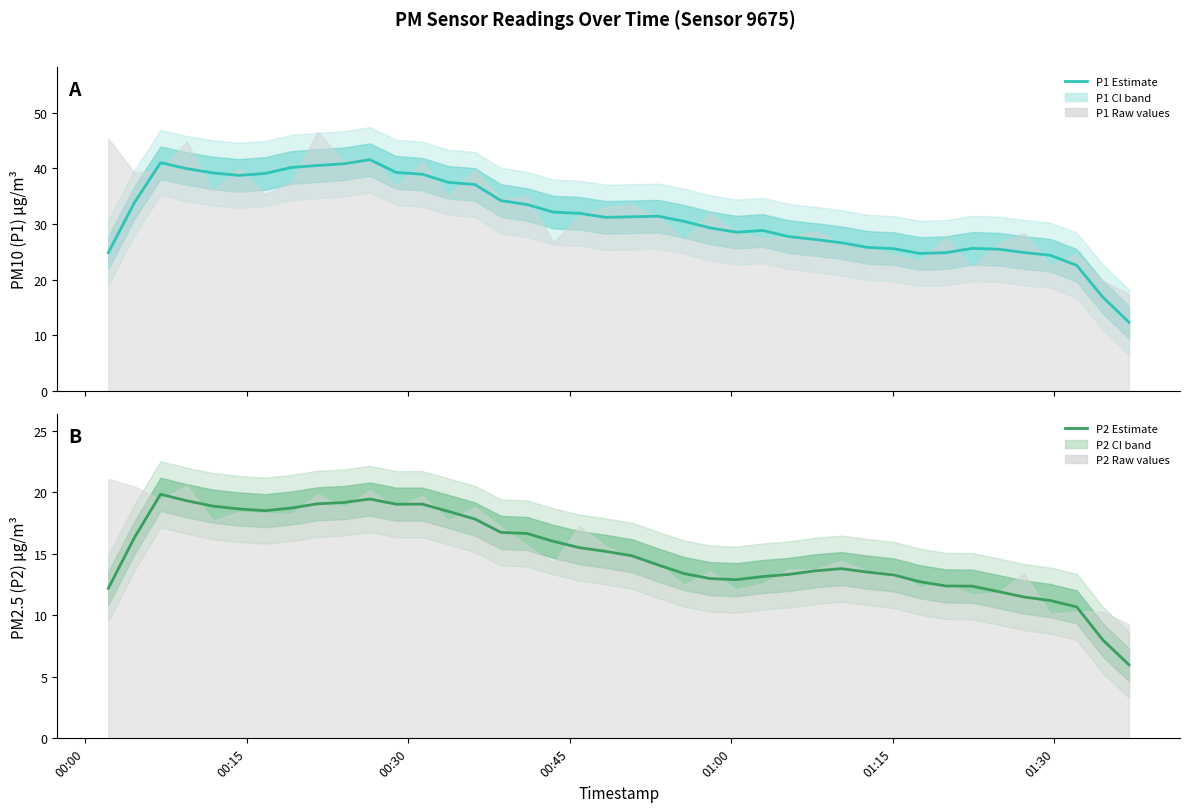

How many interior local valleys does the P1 (PM10) estimate series have?

4